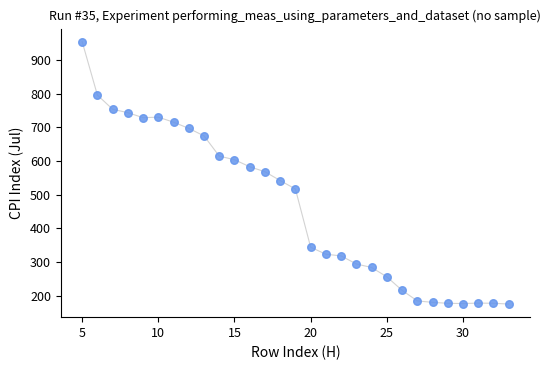

What is the range of X values (max minus min)?

28.0